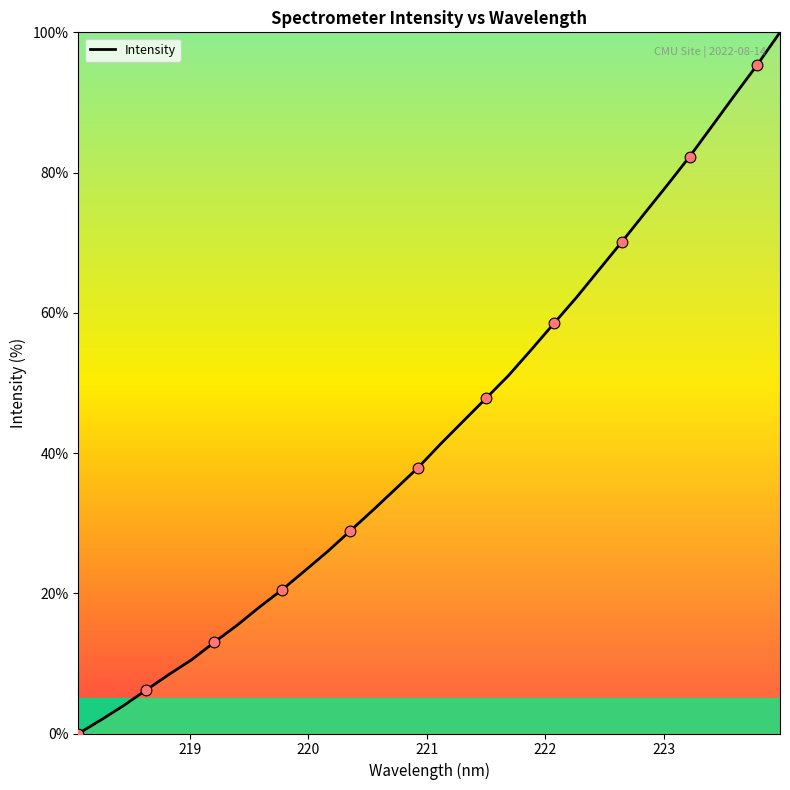

What is the greatest value displayed?

100.0